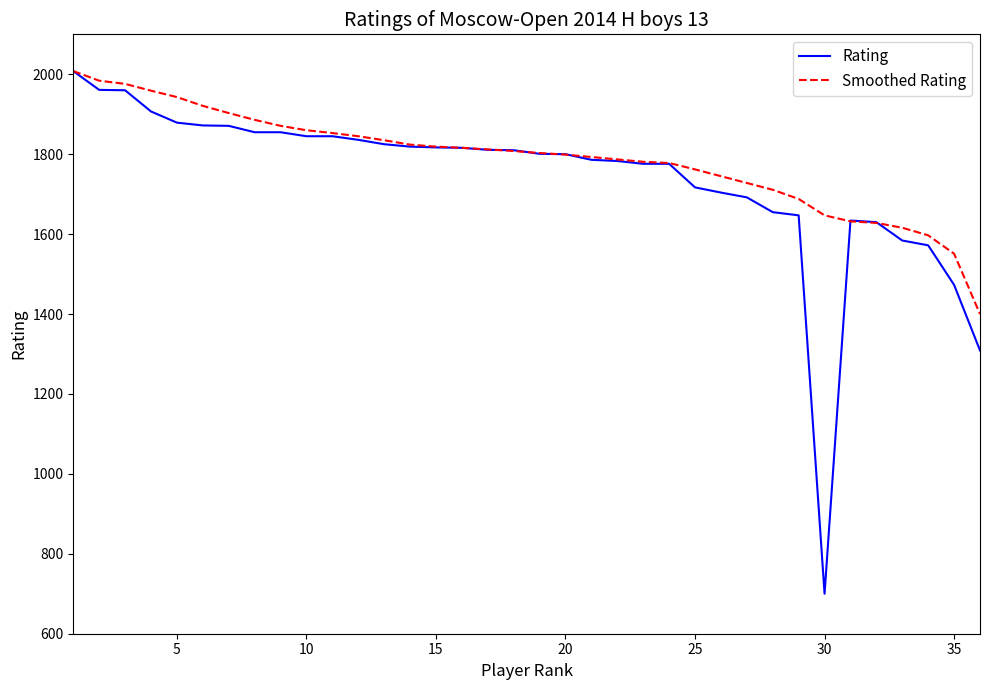

How many lines are shown in the chart?

2